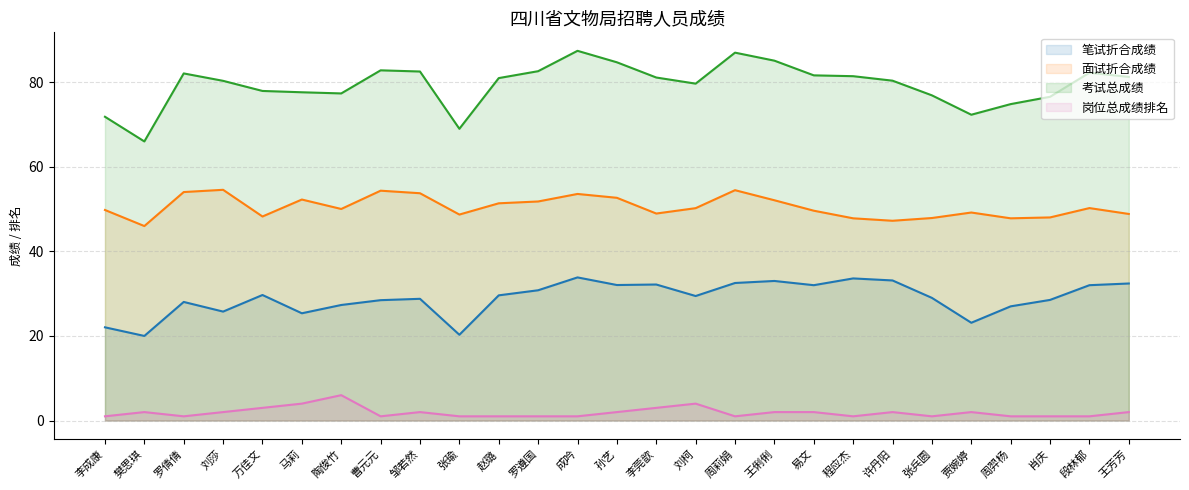

What is the label of the 1st point from the left?

李成康